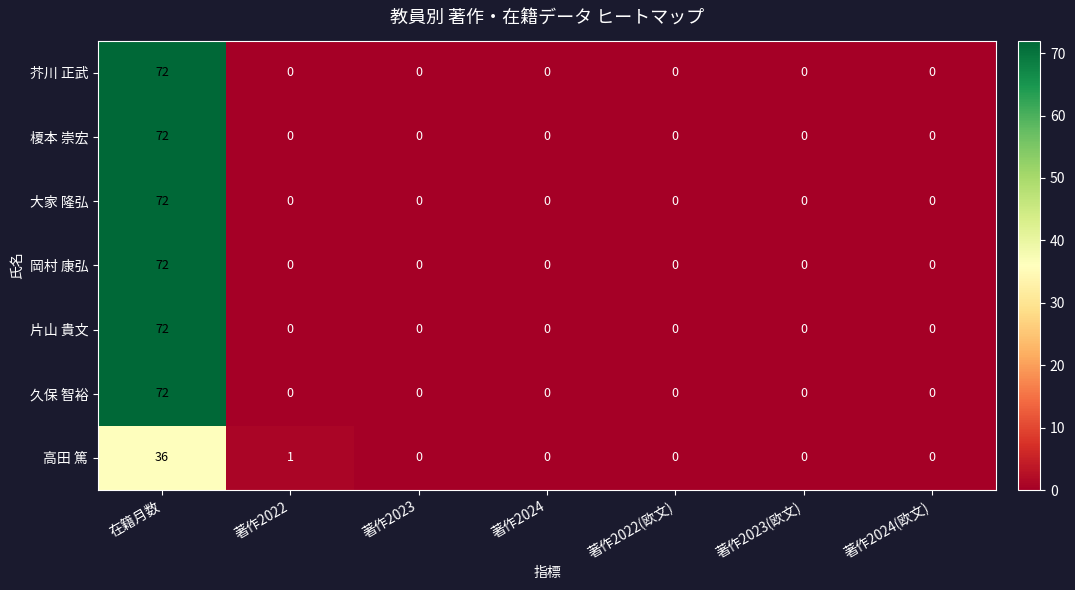

What is the difference between the maximum and minimum values in the 岡村 康弘 series?

72